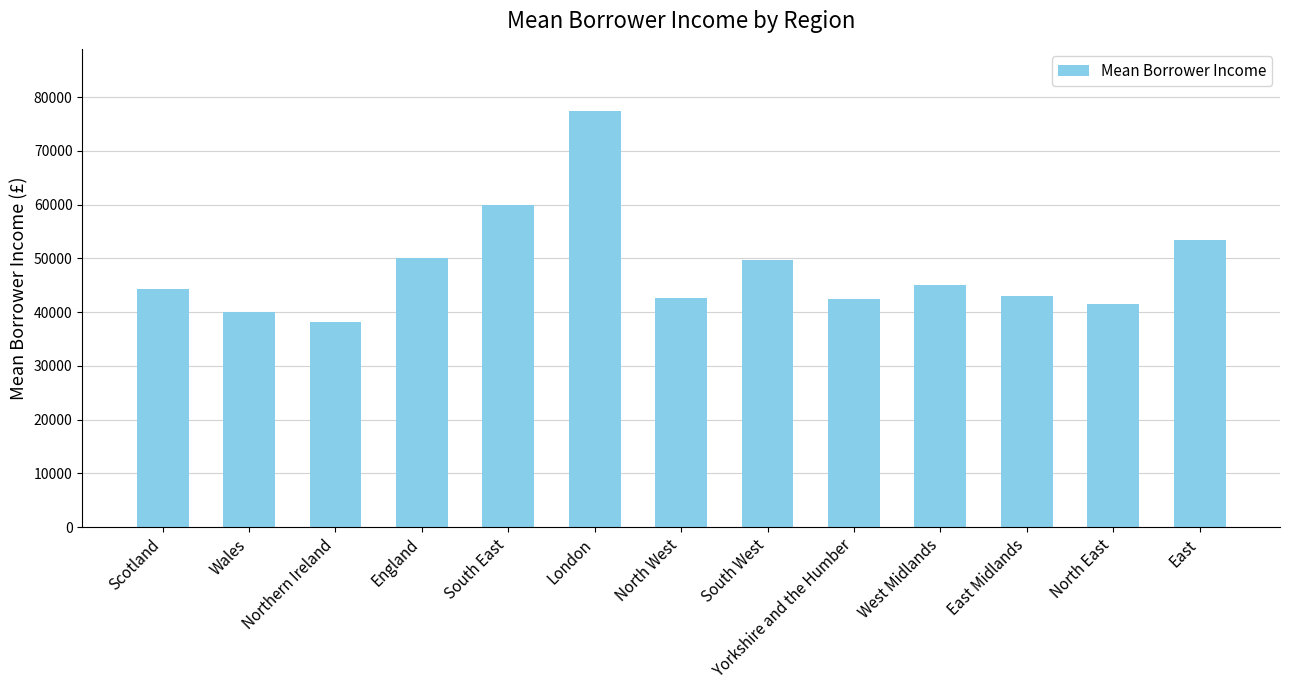

Which category has the highest value across all series?

London